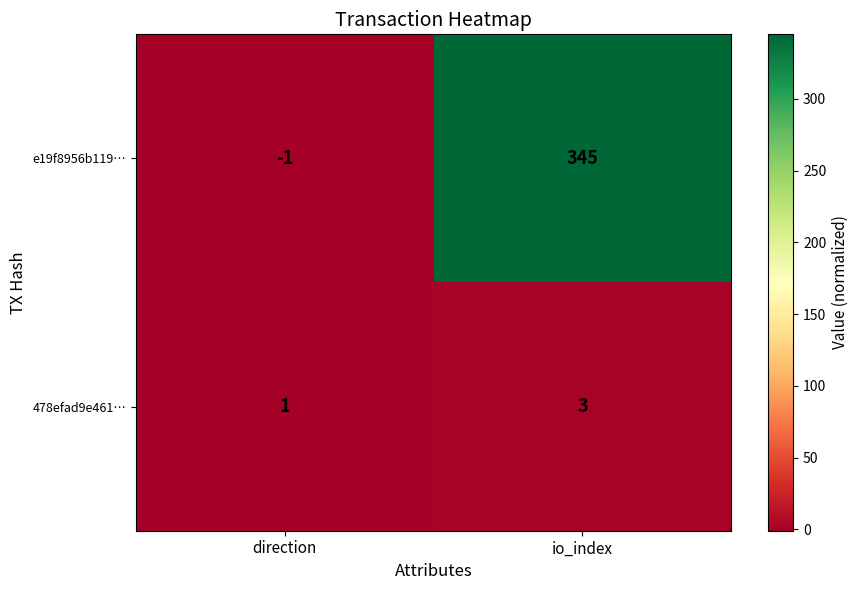

Which series has the widest spread of values?

e19f8956b119…